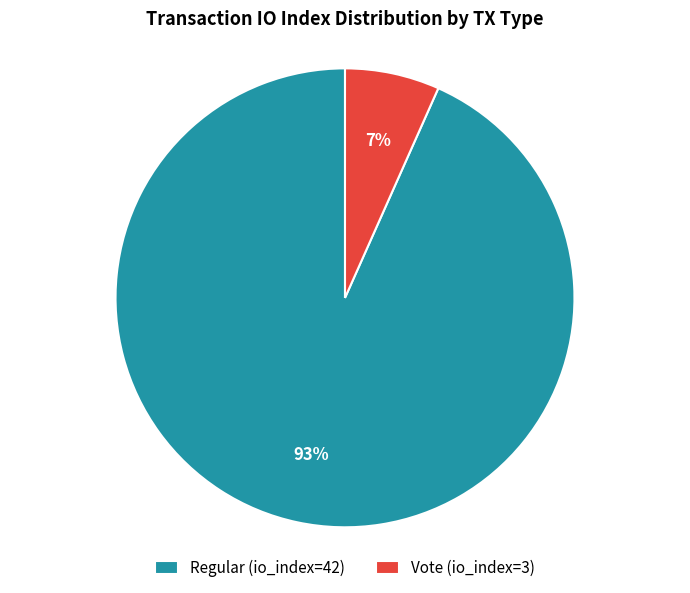

Do Regular (io_index=42) and Vote (io_index=3) together represent more than half of the pie?

Yes